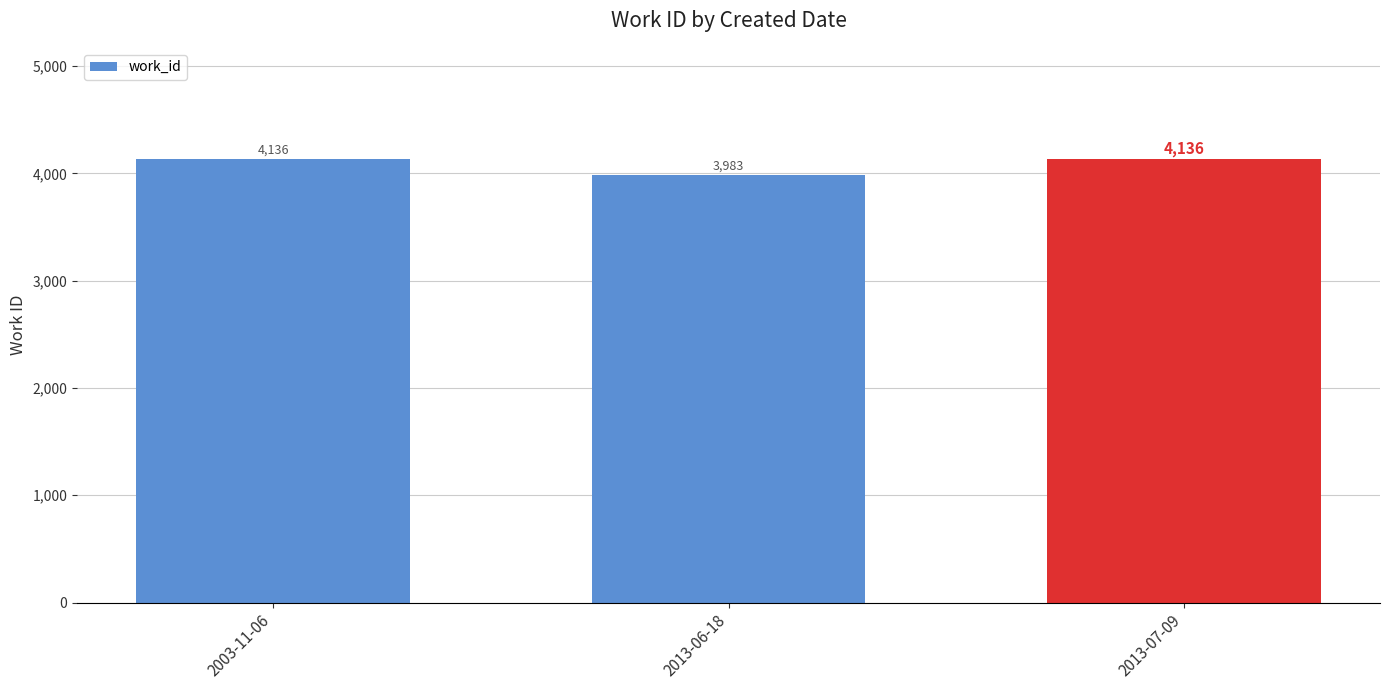

How many values are between 3983 and 4136?

3